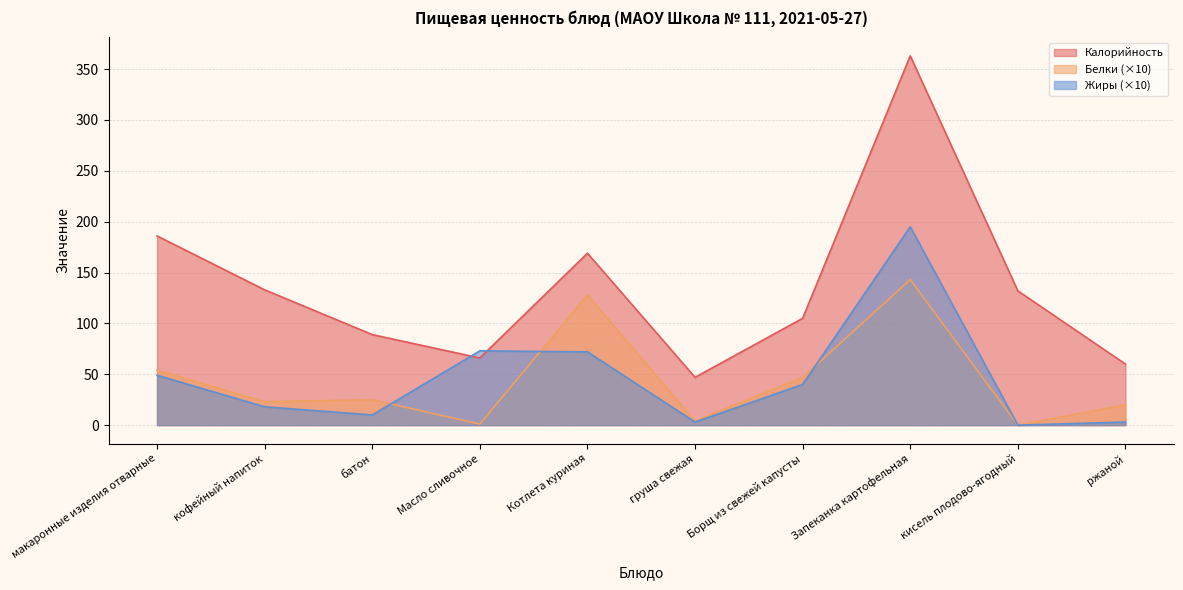

What is the label of the 7th point from the left?

Борщ из свежей капусты